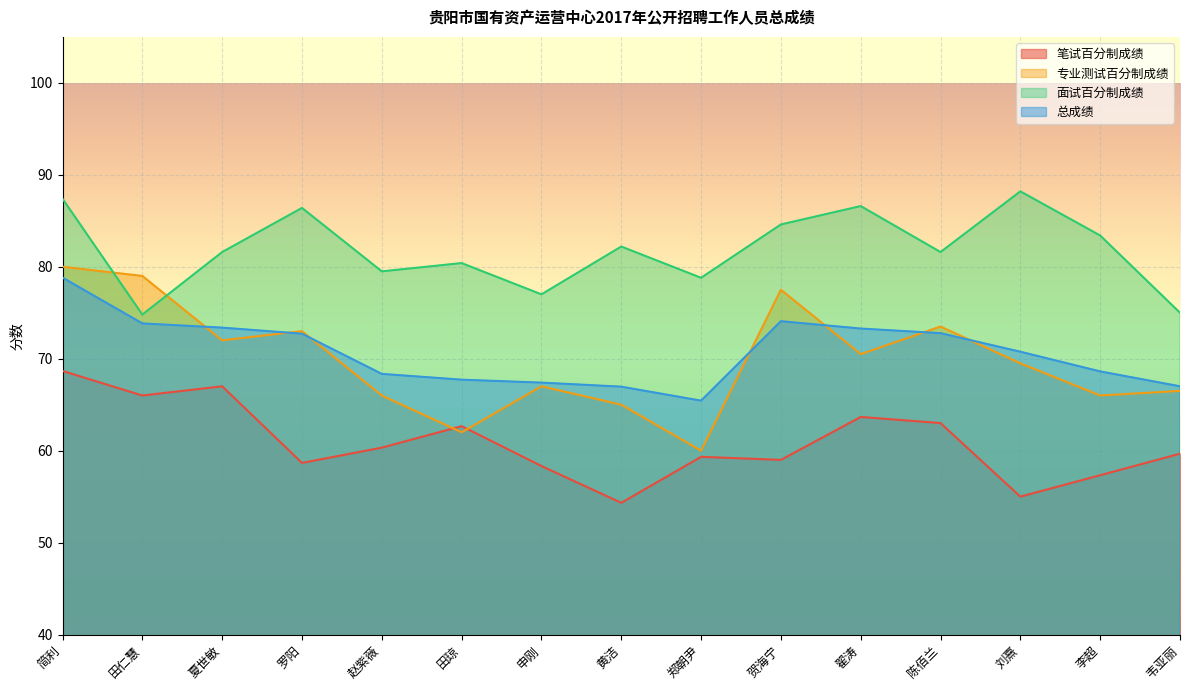

The 专业测试百分制成绩 series shows 66.0 at 赵紫薇. True or false?

True